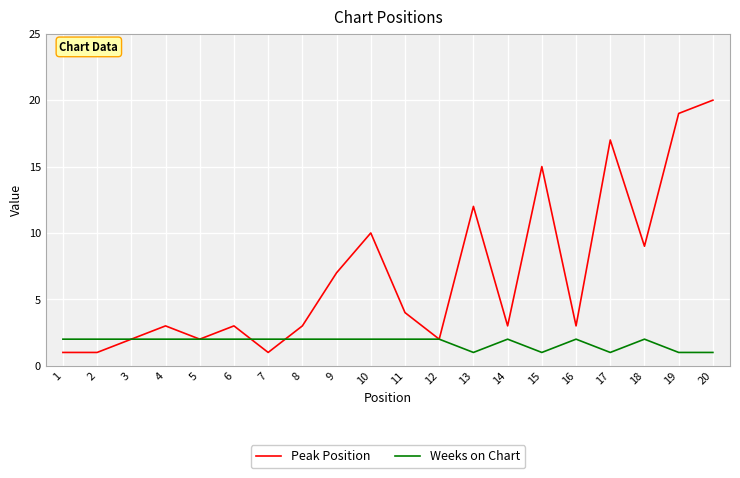

Rank the series by their average value, from lowest to highest.

Weeks on Chart, Peak Position